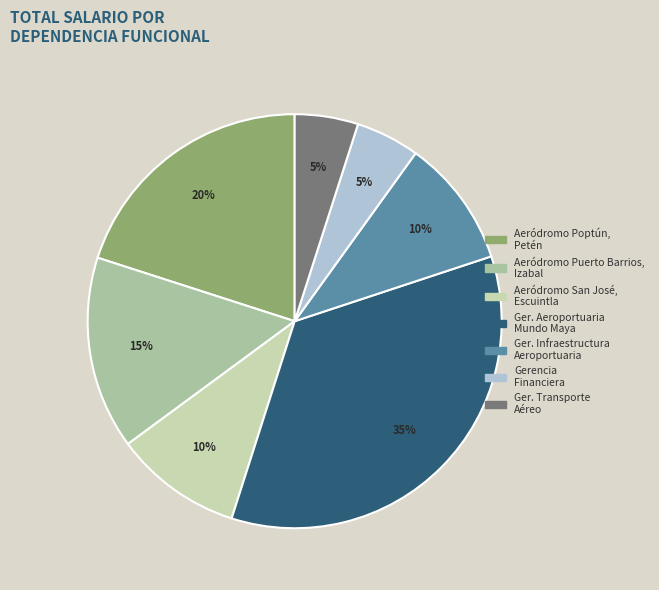

Is there a majority slice in this chart?

No